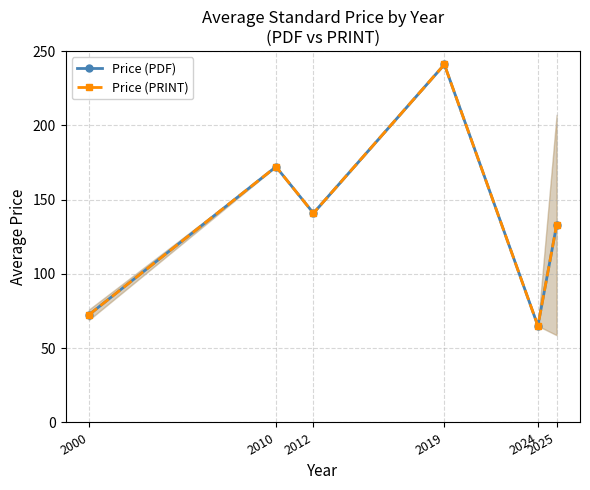

At which category does Price (PDF) reach its first local valley?

2012